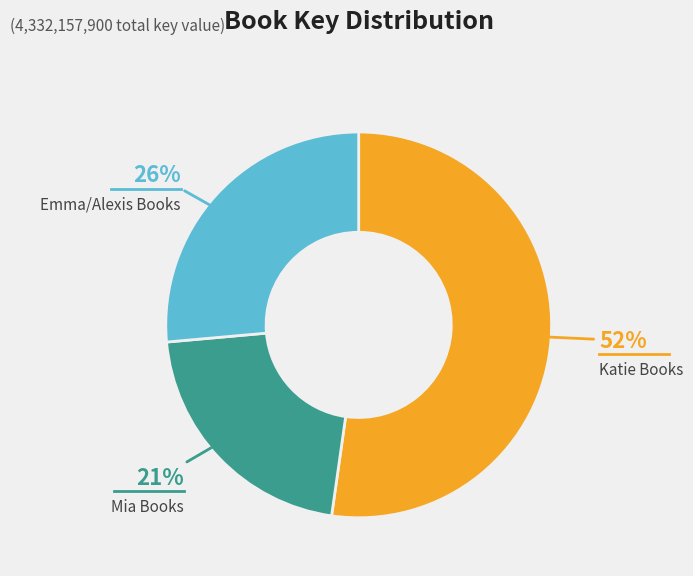

Is there a majority slice in this chart?

Yes